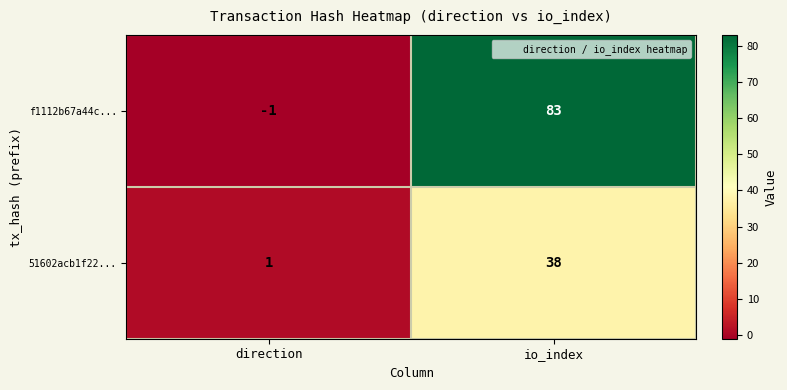

Is it true that 51602acb1f22... equals 1 at direction?

True